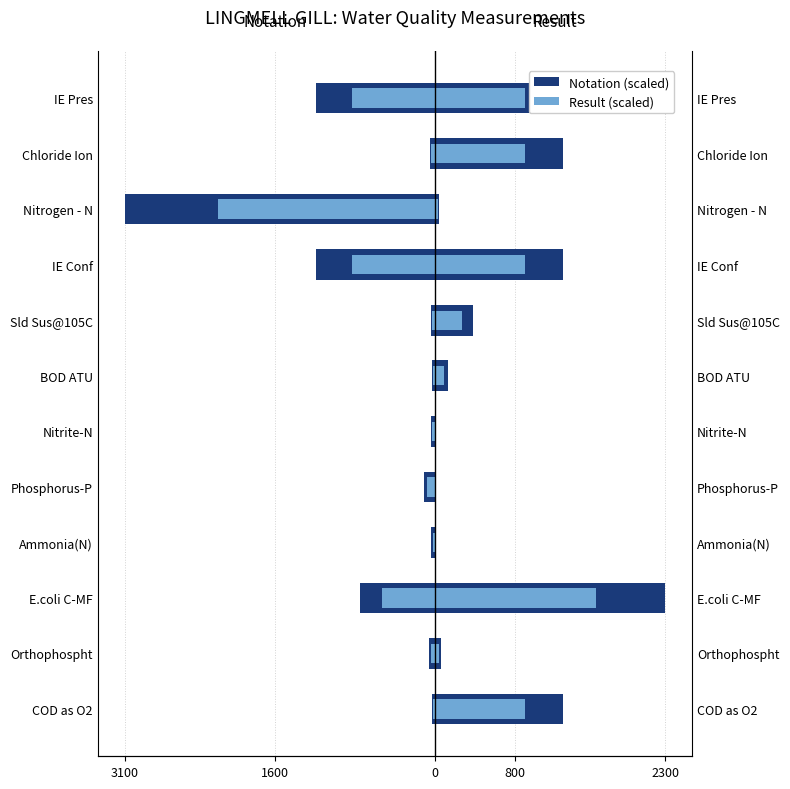

True or false: Notation (scaled) has a value of -13.9 at COD as O2.

False